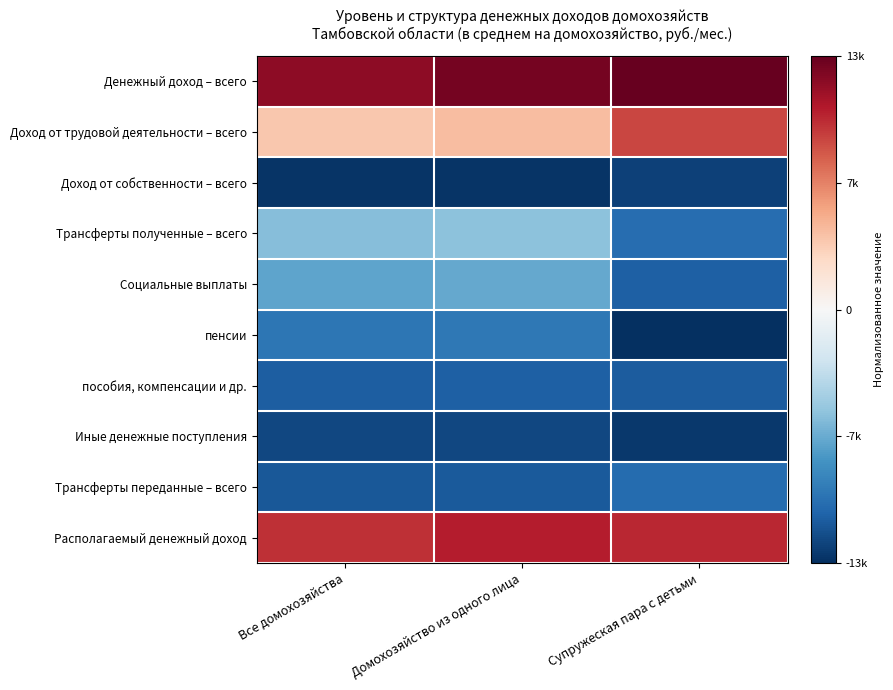

Reading left to right, what are all the values shown in this chart?

Денежный доход – всего: Все домохозяйства=0.9	Домохозяйство из одного лица=1.0	Супружеская пара с детьми=1.0
Доход от трудовой деятельности – всего: Все домохозяйства=0.3	Домохозяйство из одного лица=0.3	Супружеская пара с детьми=0.7
Доход от собственности – всего: Все домохозяйства=-1.0	Домохозяйство из одного лица=-1.0	Супружеская пара с детьми=-0.9
Трансферты полученные – всего: Все домохозяйства=-0.4	Домохозяйство из одного лица=-0.4	Супружеская пара с детьми=-0.8
Социальные выплаты: Все домохозяйства=-0.5	Домохозяйство из одного лица=-0.5	Супружеская пара с детьми=-0.8
пенсии: Все домохозяйства=-0.7	Домохозяйство из одного лица=-0.7	Супружеская пара с детьми=-1.0
пособия, компенсации и др.: Все домохозяйства=-0.8	Домохозяйство из одного лица=-0.8	Супружеская пара с детьми=-0.8
Иные денежные поступления: Все домохозяйства=-0.9	Домохозяйство из одного лица=-0.9	Супружеская пара с детьми=-1.0
Трансферты переданные – всего: Все домохозяйства=-0.8	Домохозяйство из одного лица=-0.8	Супружеская пара с детьми=-0.8
Располагаемый денежный доход: Все домохозяйства=0.7	Домохозяйство из одного лица=0.8	Супружеская пара с детьми=0.8